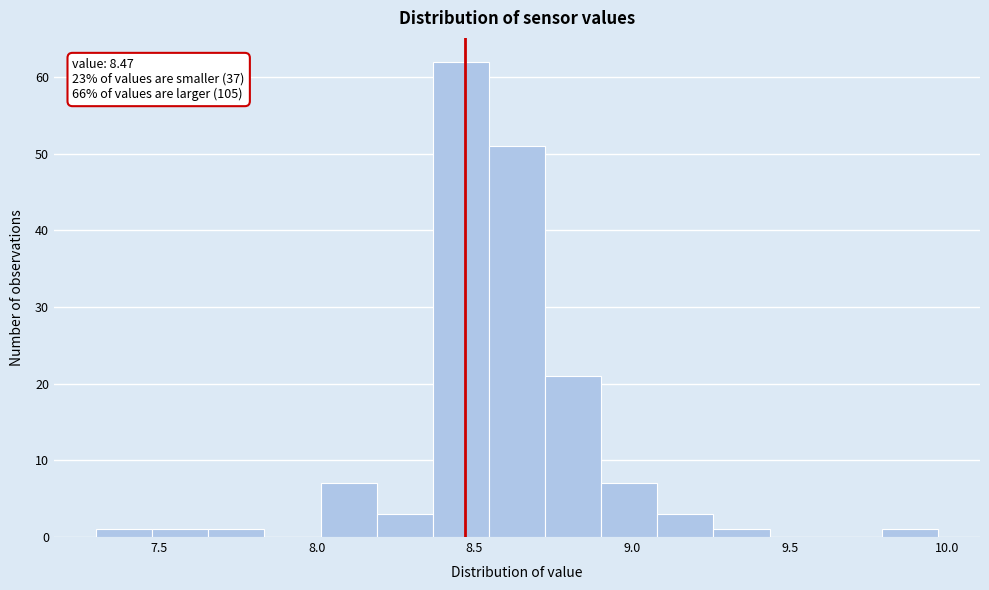

Read against the x-axis, roughly where is the centre of the tallest bar?

8.45